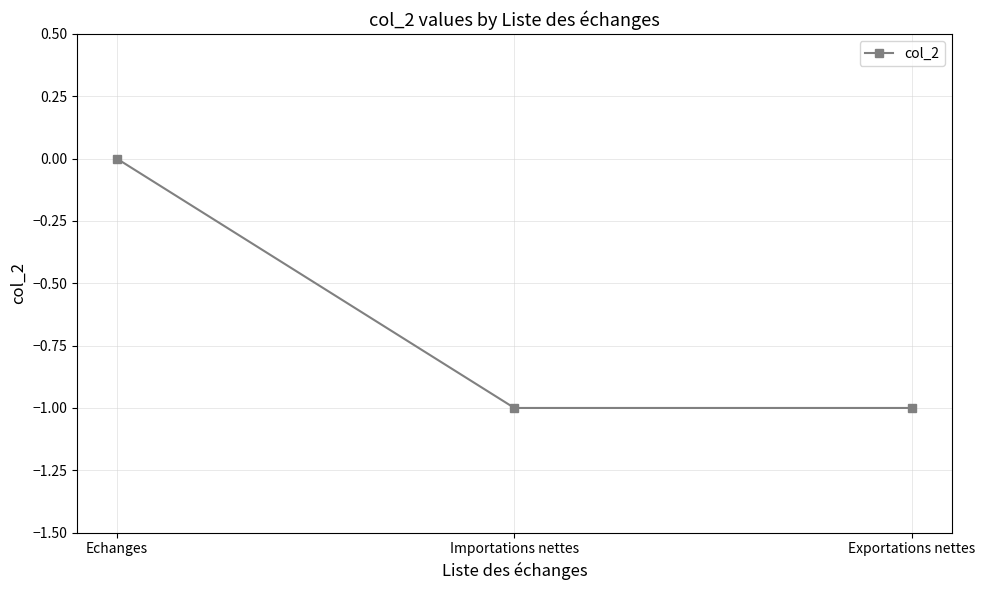

What is the label of the 3rd point from the left?

Exportations nettes